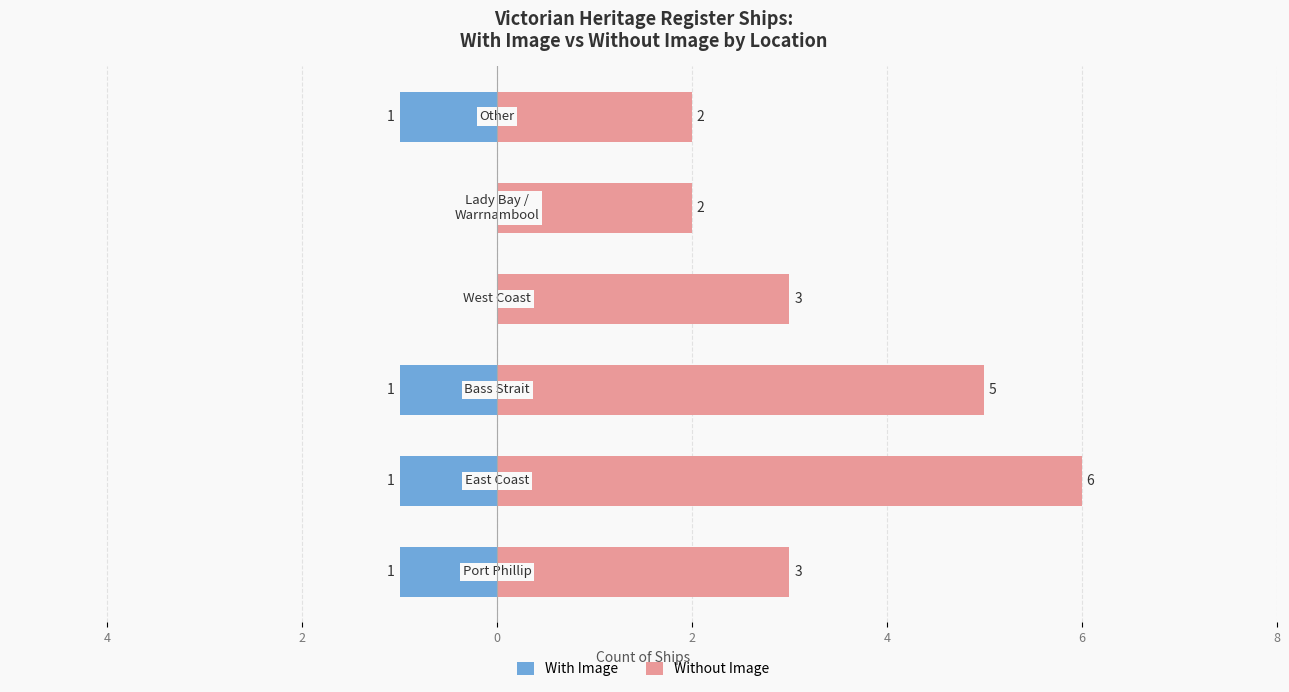

What is the minimum value shown in the chart?

-1